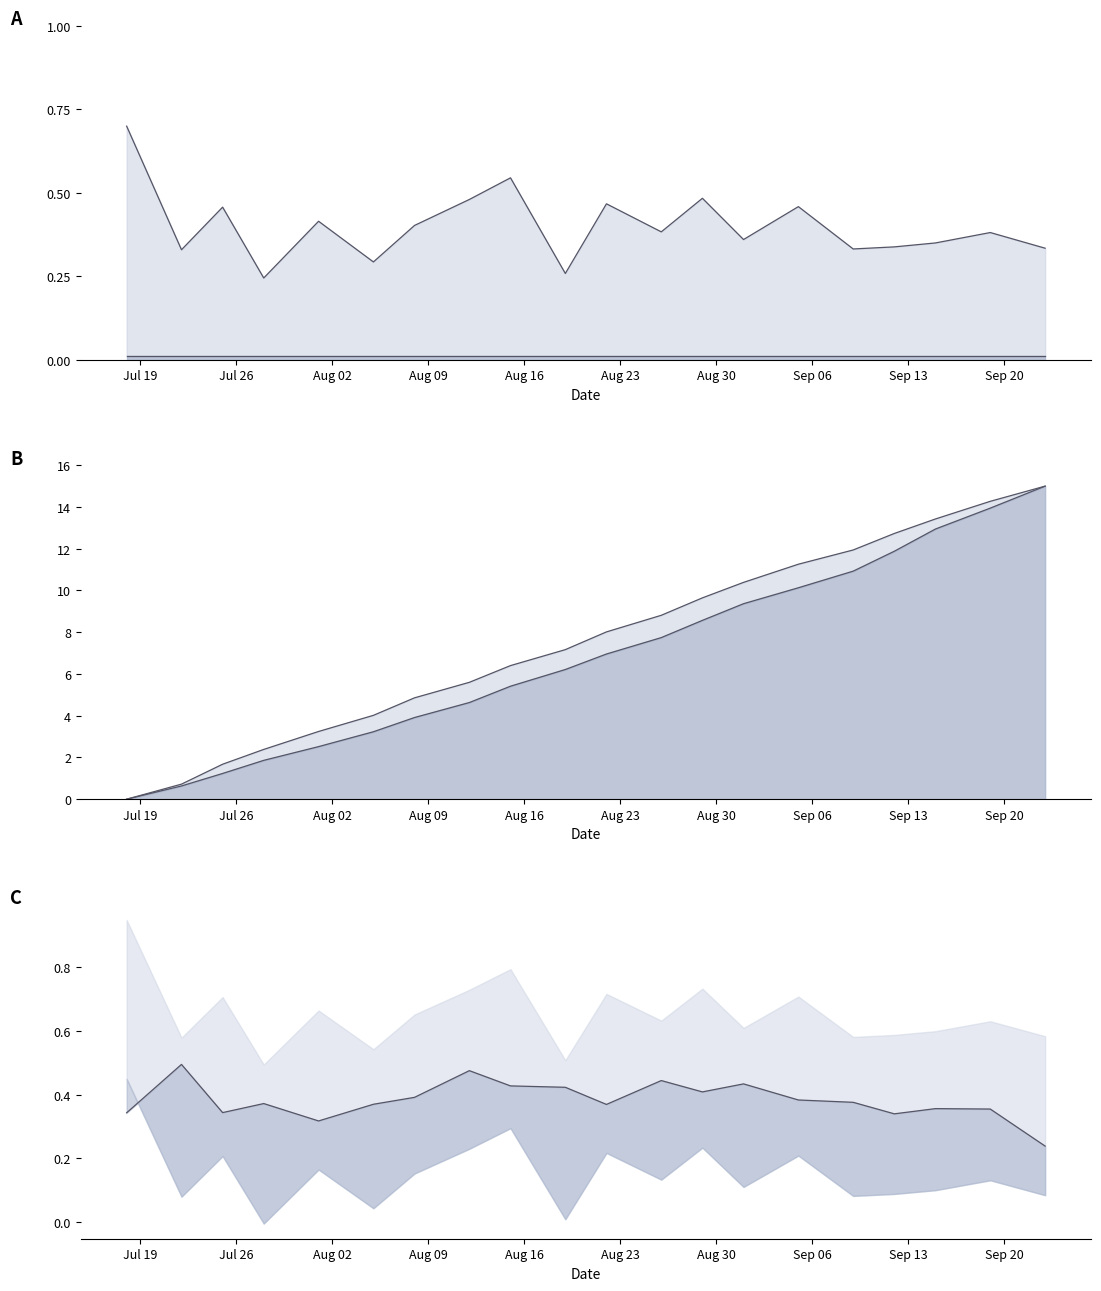

Rank the categories by value from highest to lowest.

2021-07-18, 2021-08-15, 2021-08-29, 2021-08-12, 2021-08-22, 2021-09-05, 2021-07-25, 2021-08-01, 2021-08-08, 2021-08-26, 2021-09-19, 2021-09-01, 2021-09-15, 2021-09-12, 2021-09-23, 2021-09-09, 2021-07-22, 2021-08-05, 2021-08-19, 2021-07-28